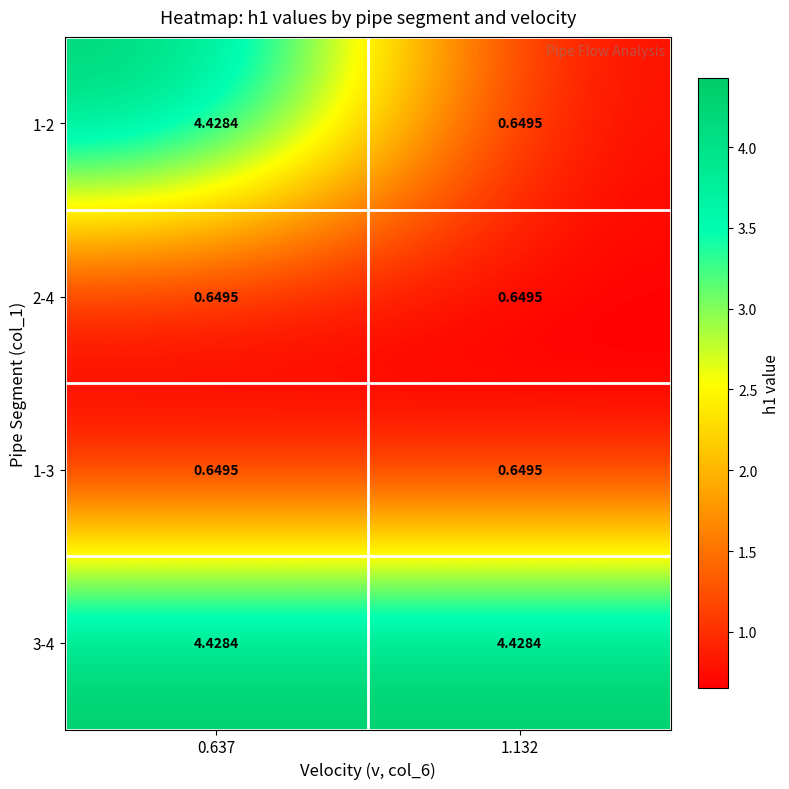

How many values in the 1-2 series exceed 4?

1